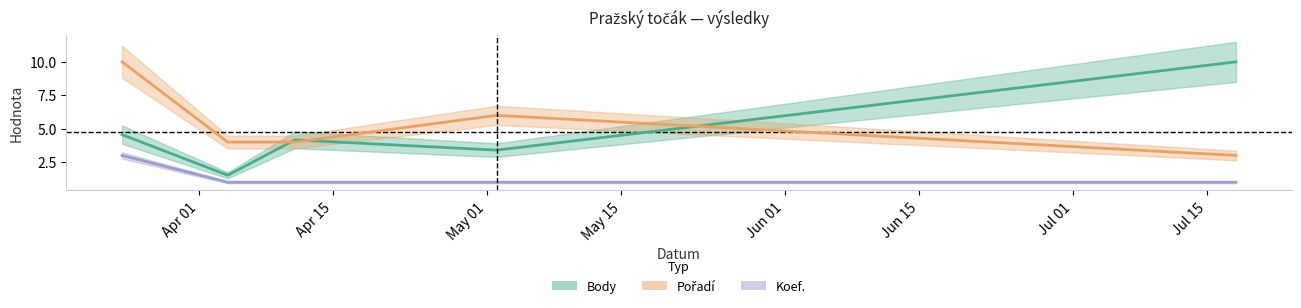

Reading left to right, extract all data points from this chart.

Body: 2018-03-24=4.6	2018-04-04=1.5	2018-04-11=4.2	2018-05-02=3.4	2018-07-18=10.0
Pořadí: 2018-03-24=10.0	2018-04-04=4.0	2018-04-11=4.0	2018-05-02=6.0	2018-07-18=3.0
Koef.: 2018-03-24=3.0	2018-04-04=1.0	2018-04-11=1.0	2018-05-02=1.0	2018-07-18=1.0